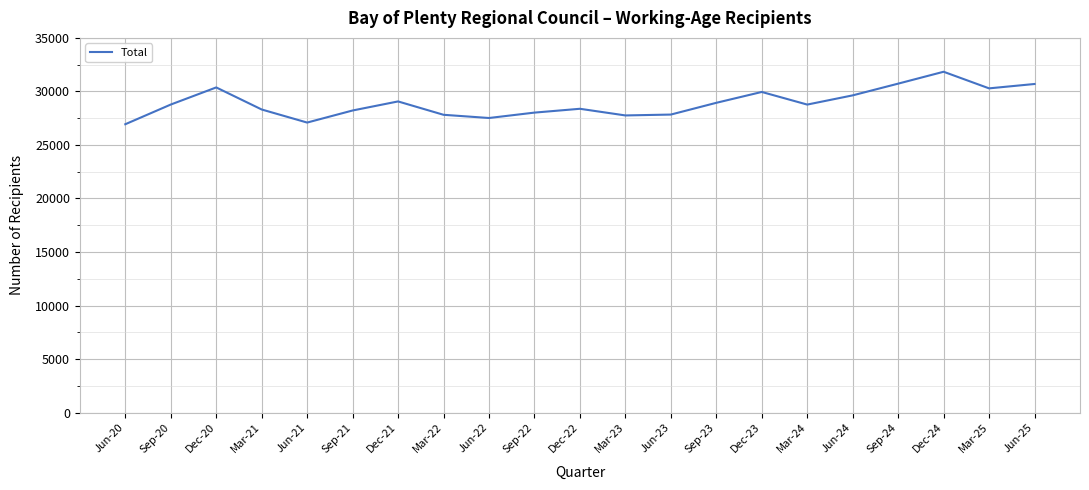

What is the difference between the maximum and minimum values?

4902